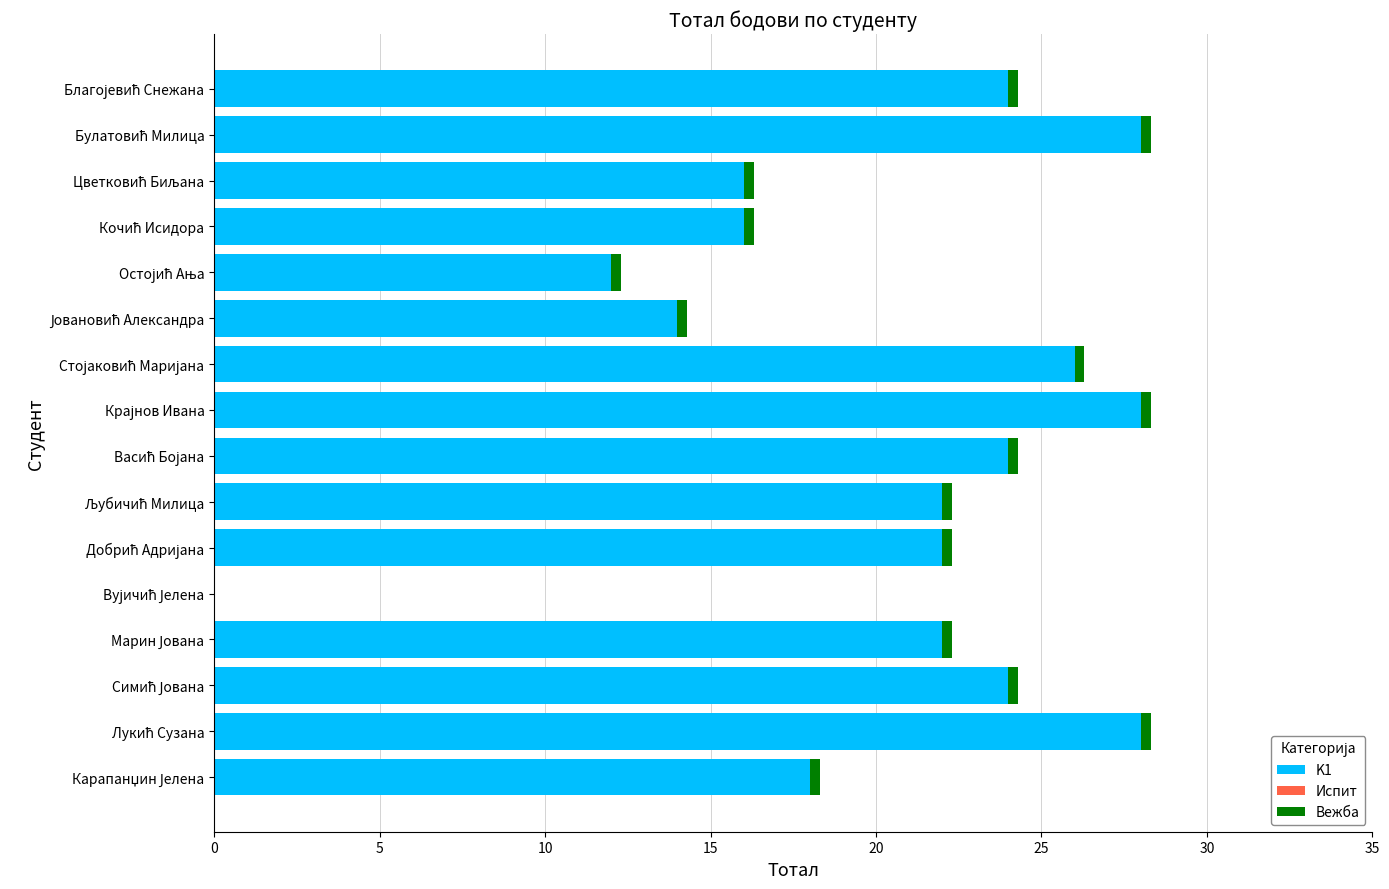

What is the maximum value for K1?

28.0